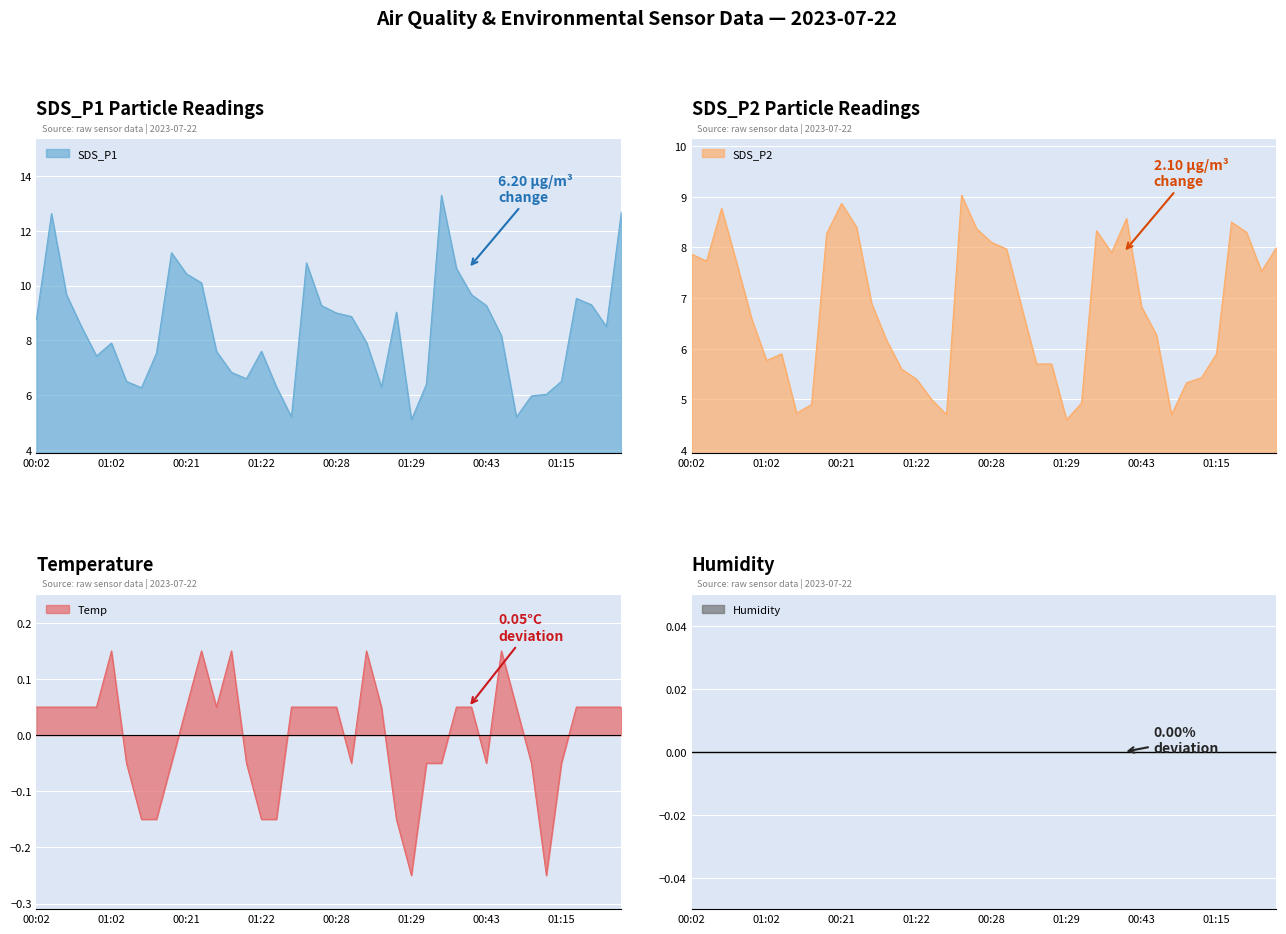

At which category is the sum across all series the highest?

00:06